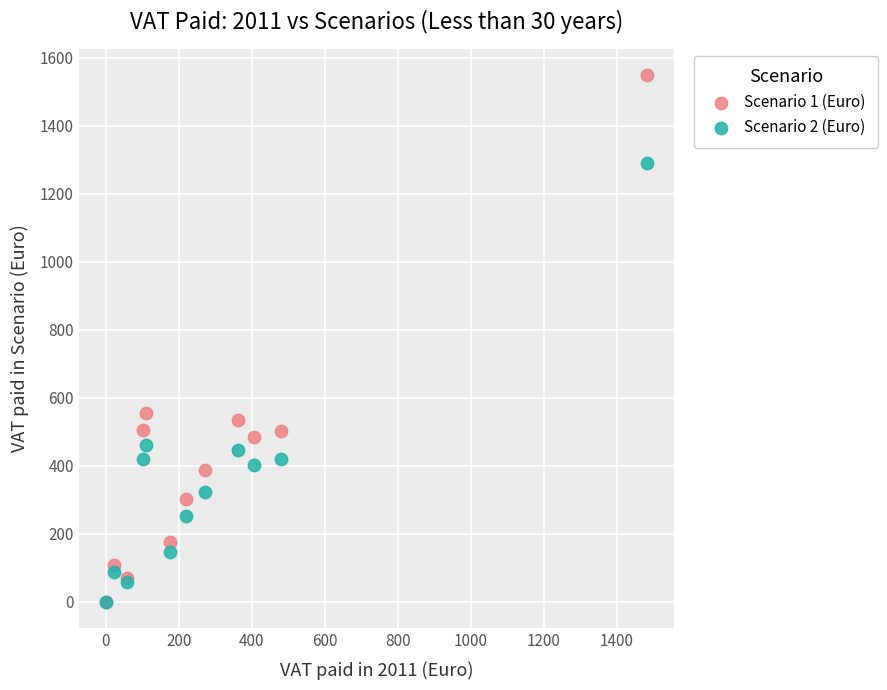

Which series has the largest Y range (max minus min)?

Scenario 1 (Euro)